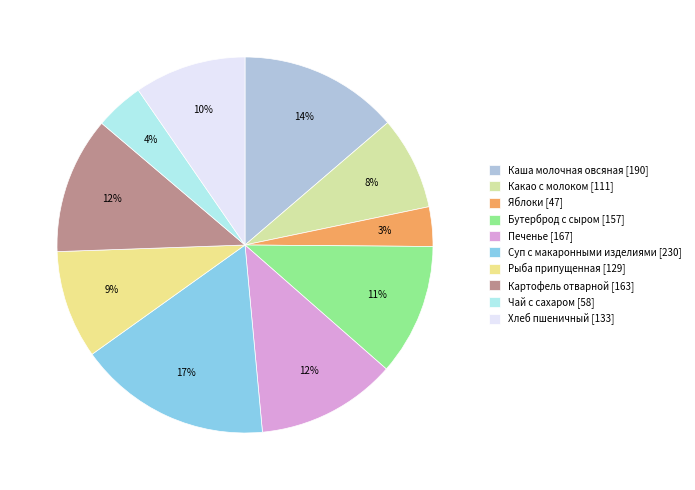

What is the total percentage of Чай с сахаром and Какао с молоком?

12.2%